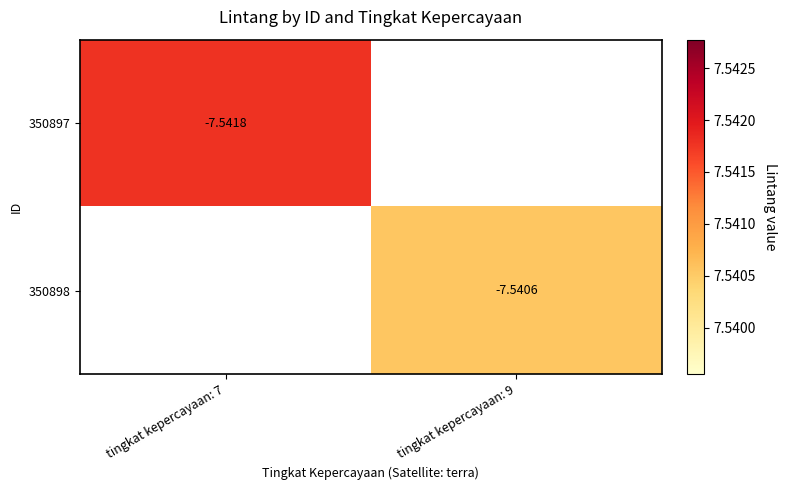

Which has a higher value, tingkat kepercayaan: 7 or tingkat kepercayaan: 9?

tingkat kepercayaan: 9